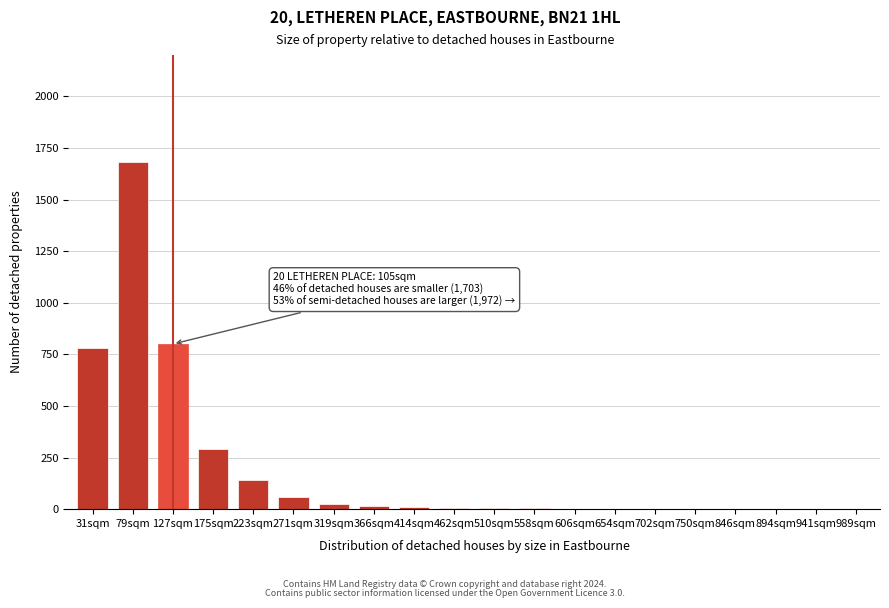

The chart shows a value of 2586 at 79sqm. True or false?

False